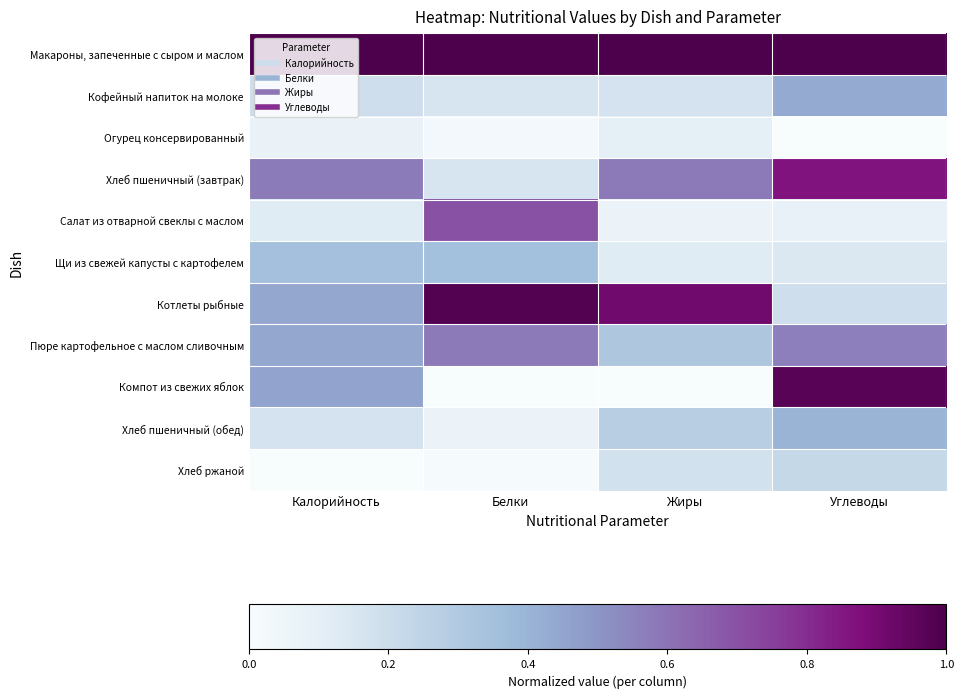

Reading left to right, extract all data points from this chart.

Макароны, запеченные с сыром и маслом: Калорийность=1.0	Белки=1.0	Жиры=1.0	Углеводы=1.0
Кофейный напиток на молоке: Калорийность=0.2	Белки=0.2	Жиры=0.2	Углеводы=0.4
Огурец консервированный: Калорийность=0.1	Белки=0.0	Жиры=0.1	Углеводы=0.0
Хлеб пшеничный (завтрак): Калорийность=0.6	Белки=0.2	Жиры=0.6	Углеводы=0.9
Салат из отварной свеклы с маслом: Калорийность=0.1	Белки=0.7	Жиры=0.1	Углеводы=0.1
Щи из свежей капусты с картофелем: Калорийность=0.3	Белки=0.4	Жиры=0.1	Углеводы=0.1
Котлеты рыбные: Калорийность=0.4	Белки=1.0	Жиры=0.9	Углеводы=0.2
Пюре картофельное с маслом сливочным: Калорийность=0.4	Белки=0.6	Жиры=0.3	Углеводы=0.6
Компот из свежих яблок: Калорийность=0.5	Белки=0.0	Жиры=0.0	Углеводы=1.0
Хлеб пшеничный (обед): Калорийность=0.2	Белки=0.1	Жиры=0.3	Углеводы=0.4
Хлеб ржаной: Калорийность=0.0	Белки=0.0	Жиры=0.2	Углеводы=0.2